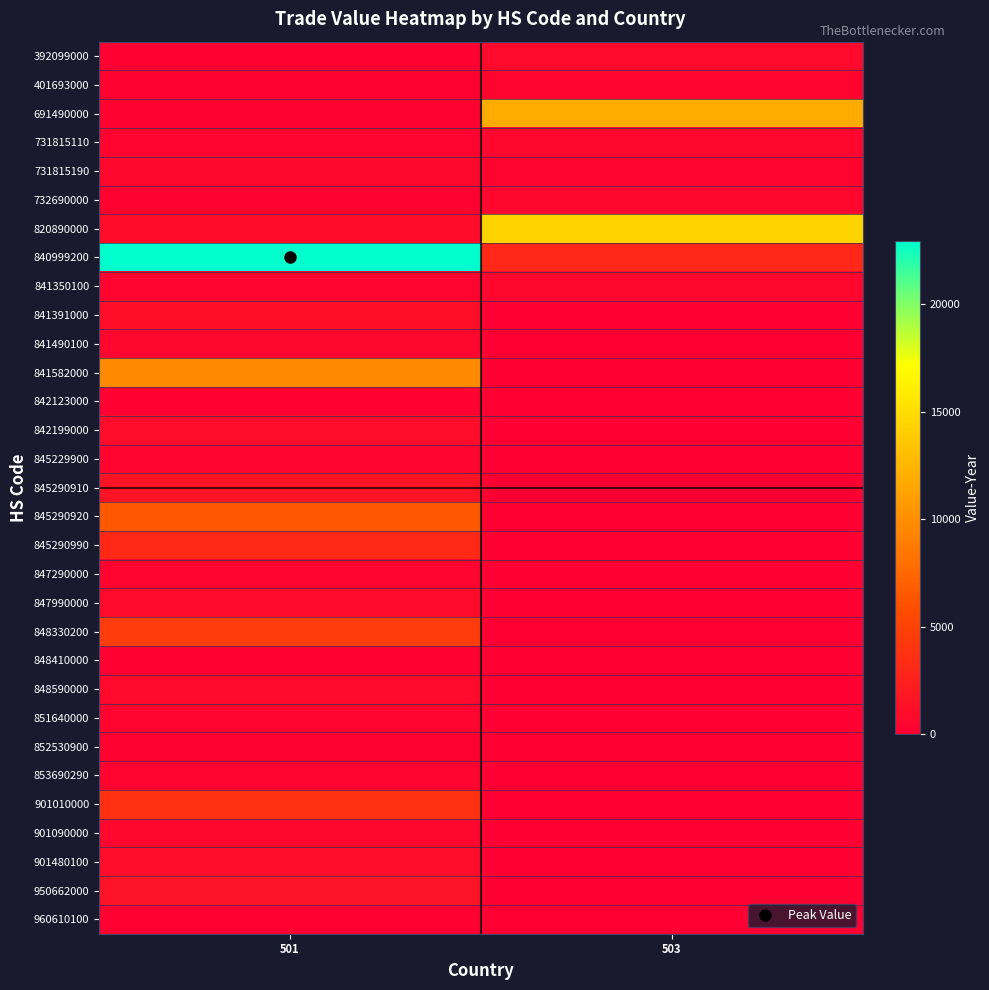

Reading left to right, extract all data points from this chart.

392099000: 501=210	503=781
401693000: 501=305	503=362
691490000: 501=342	503=11853
731815110: 501=383	503=569
731815190: 501=633	503=393
732690000: 501=282	503=617
820890000: 501=896	503=14398
840999200: 501=22920	503=2991
841350100: 501=420	503=547
841391000: 501=1121	503=0
841490100: 501=605	503=0
841582000: 501=9617	503=0
842123000: 501=268	503=0
842199000: 501=1007	503=0
845229900: 501=425	503=0
845290910: 501=1564	503=0
845290920: 501=6466	503=0
845290990: 501=3089	503=0
847290000: 501=404	503=0
847990000: 501=806	503=0
848330200: 501=4524	503=0
848410000: 501=263	503=0
848590000: 501=760	503=0
851640000: 501=364	503=0
852530900: 501=297	503=0
853690290: 501=409	503=0
901010000: 501=3680	503=0
901090000: 501=575	503=0
901480100: 501=1061	503=0
950662000: 501=1443	503=0
960610100: 501=244	503=0